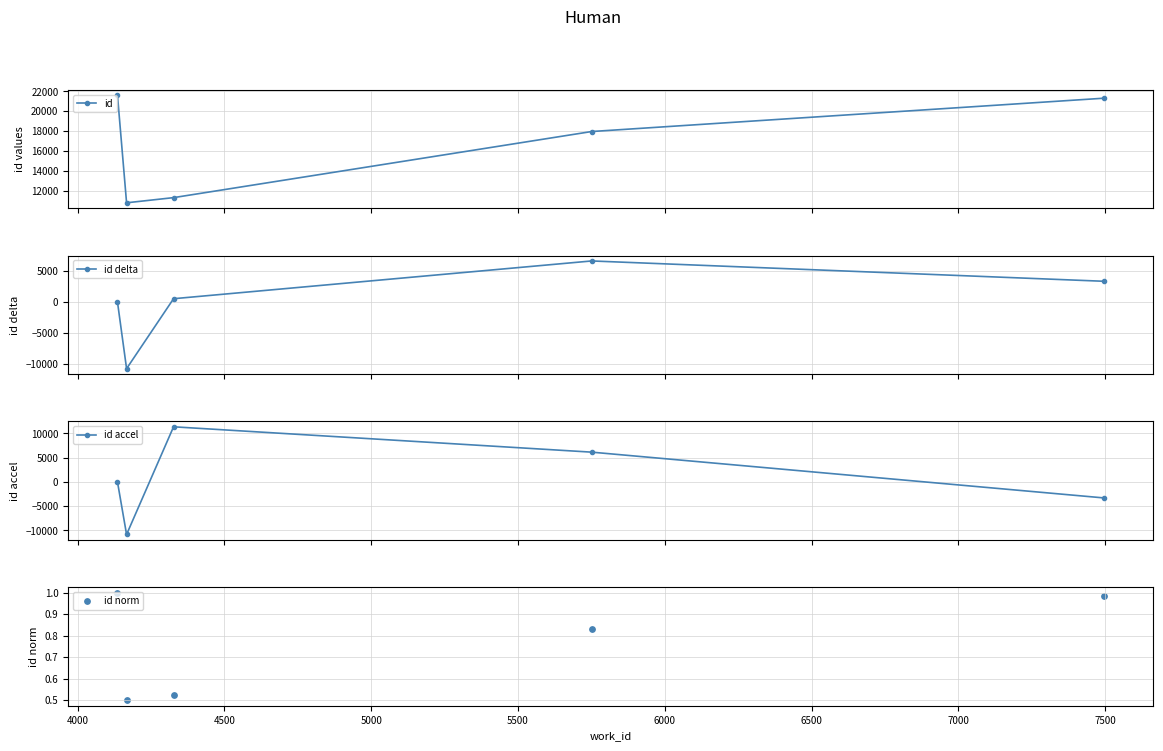

Which series reaches the maximum Y coordinate?

id